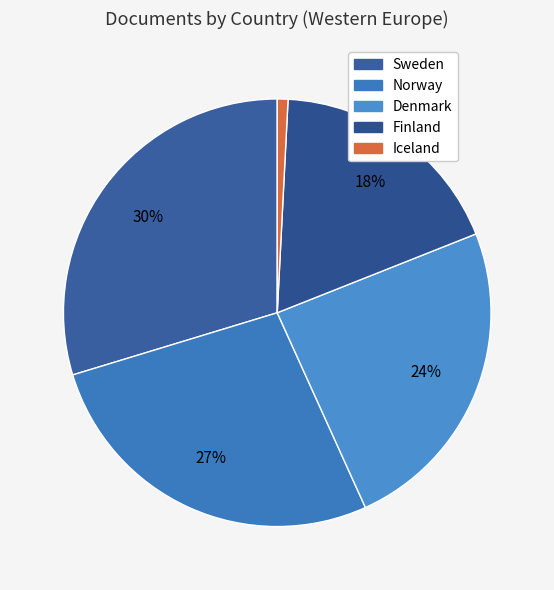

Is it true that Denmark is 24% of the pie?

True